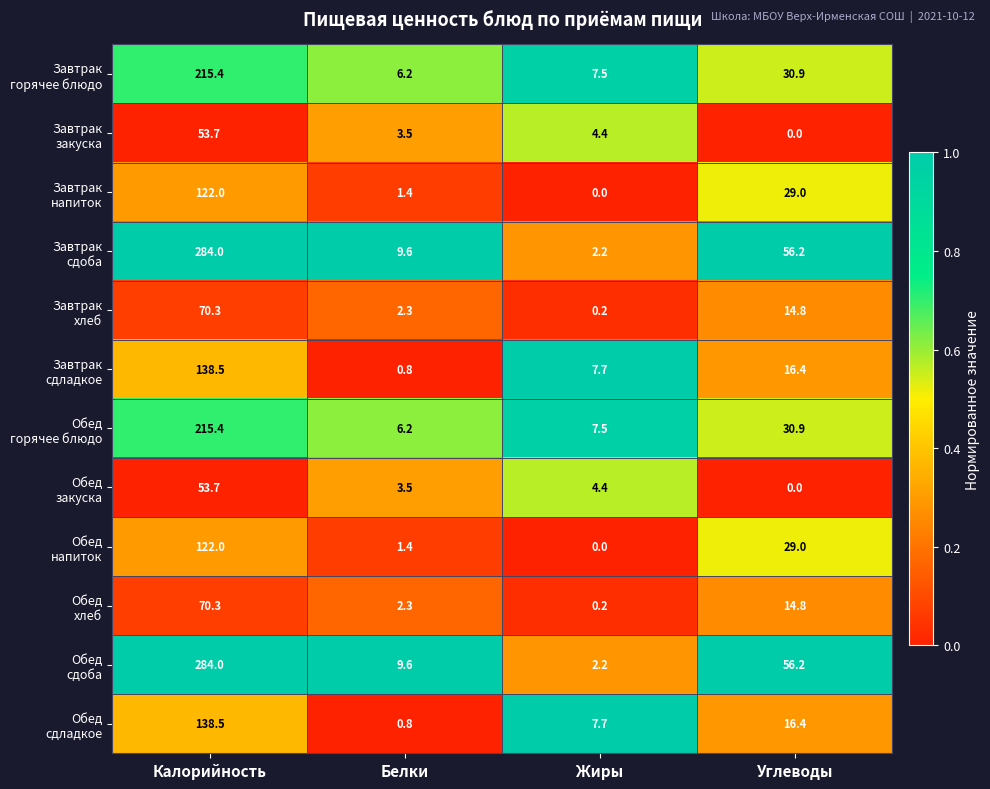

What is the greatest value displayed?

284.0